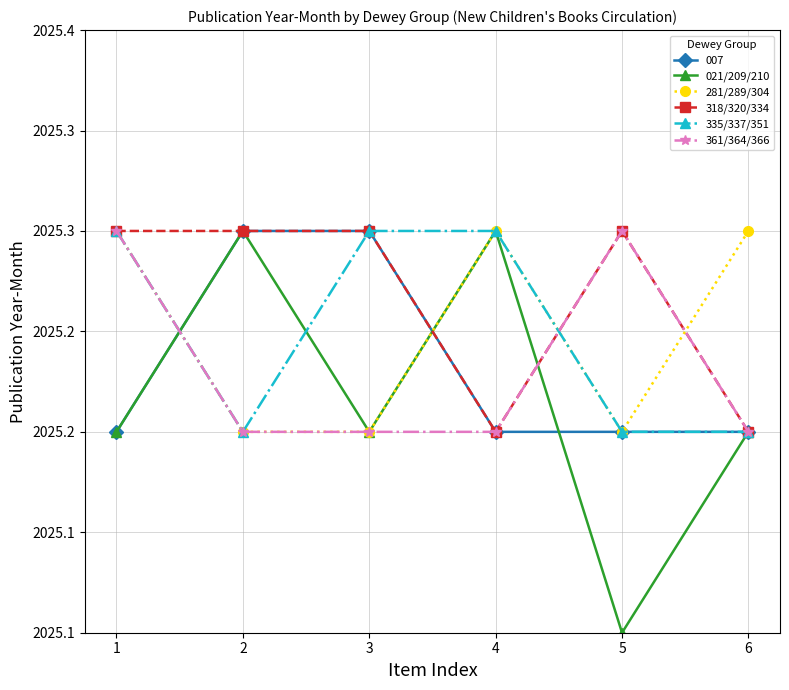

Is this an area chart (filled region under the line)?

No